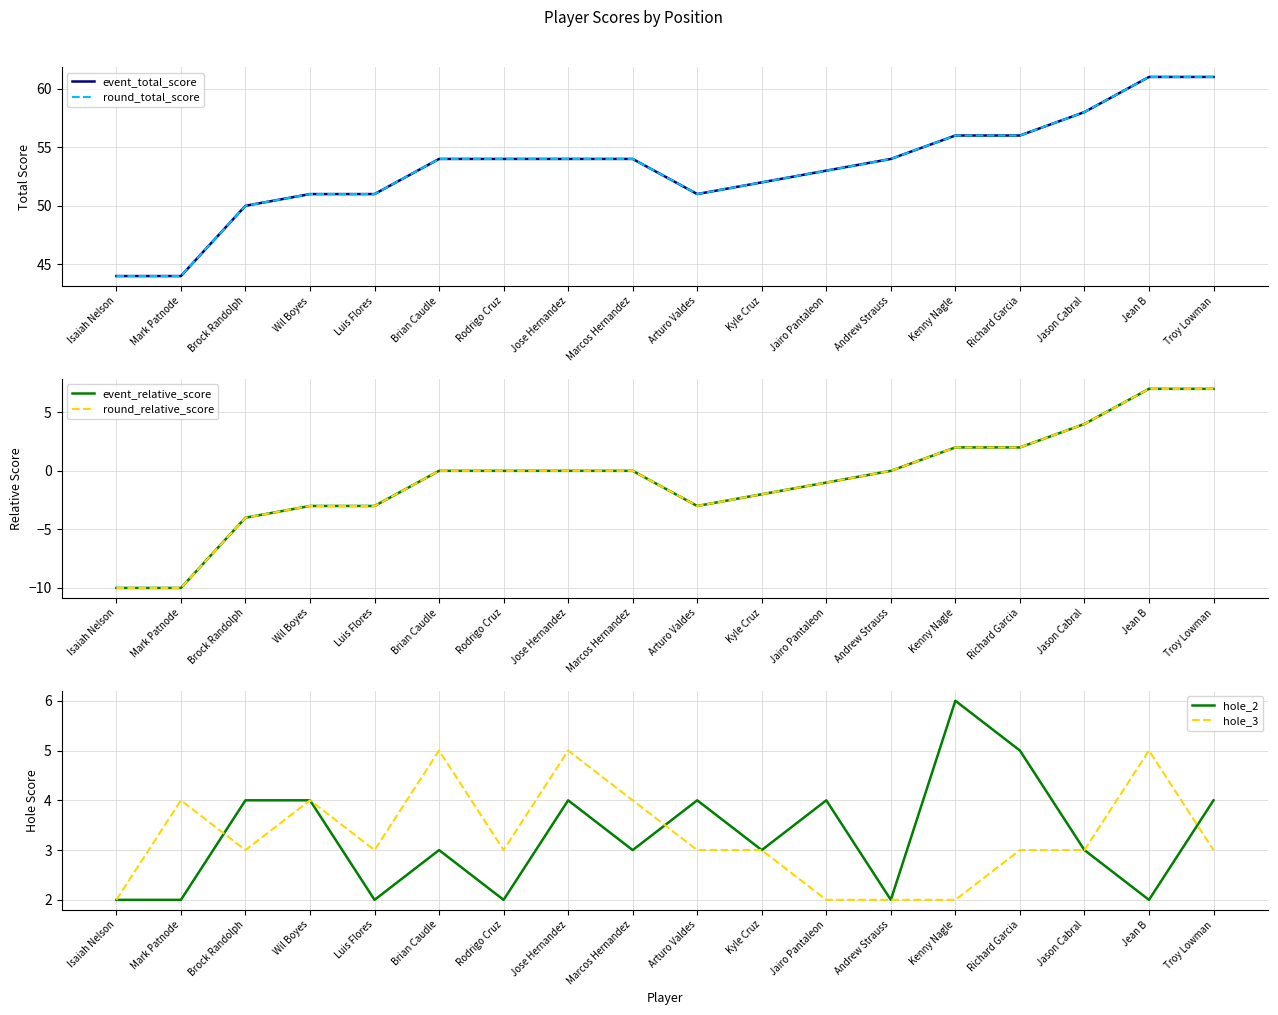

Which series has the largest total across all categories?

event_total_score